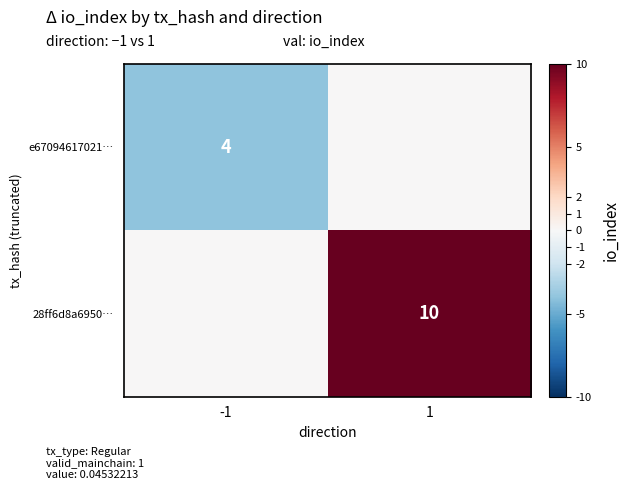

Is it true that 28ff6d8a6950… equals 10 at 1?

True